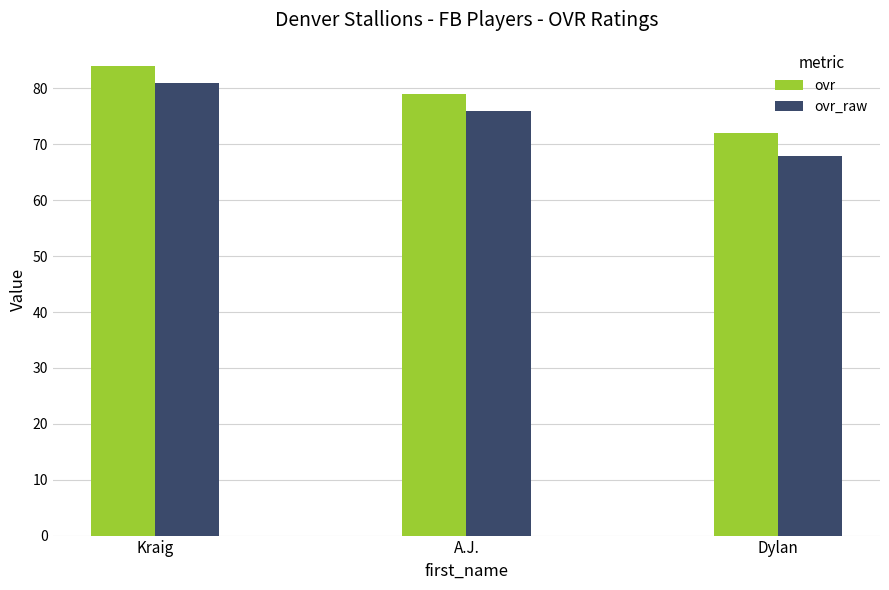

At how many categories does at least one series exceed 74?

2